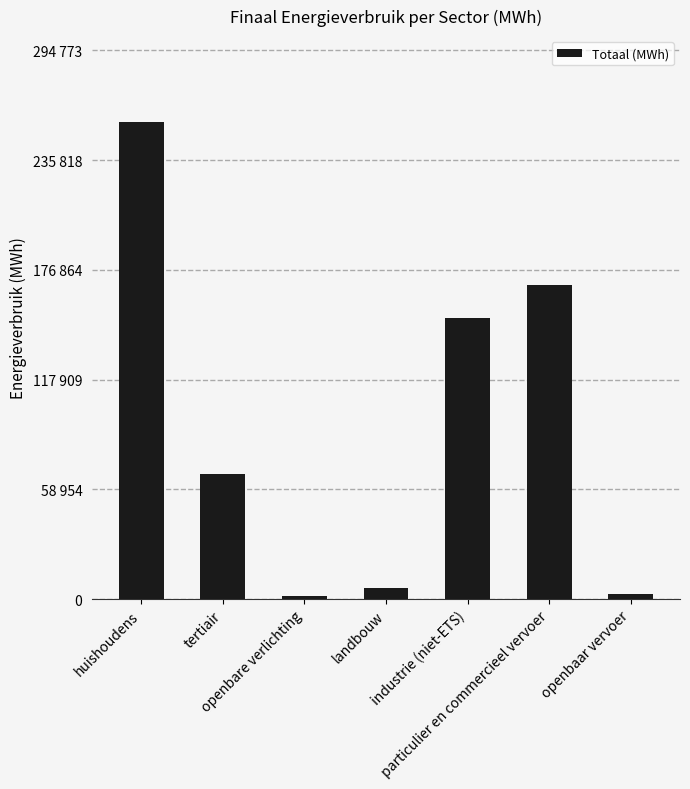

What is the average value?

93417.4